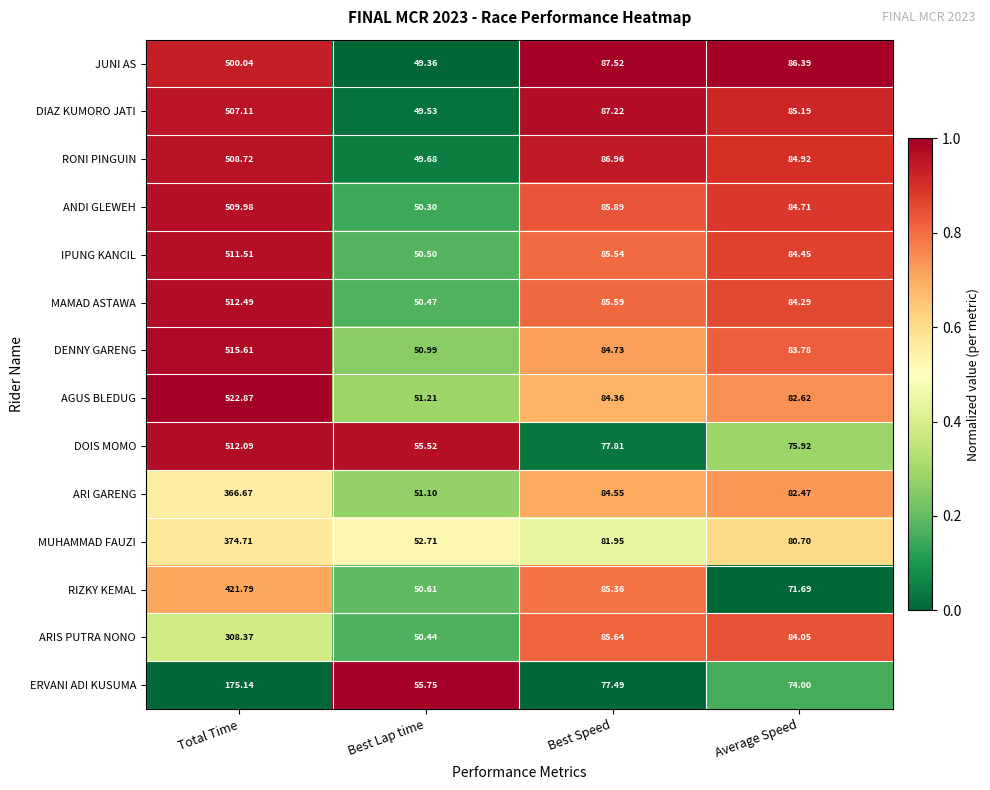

At which category does the chart reach its peak across all series?

Total Time